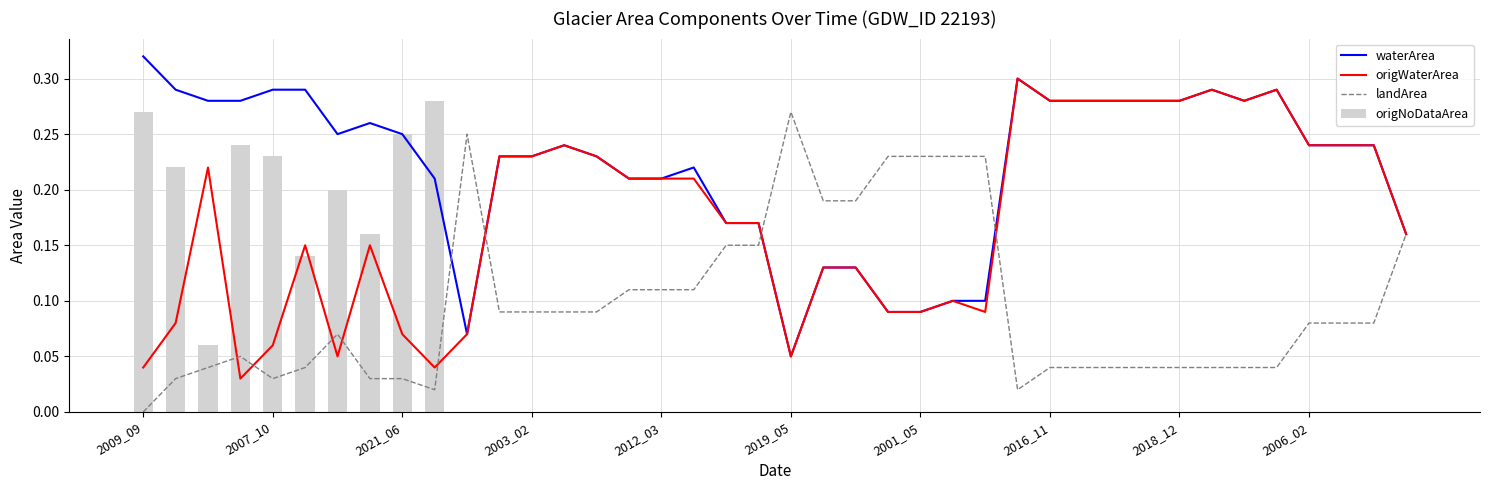

Which category has the lowest value across all series?

2009_09